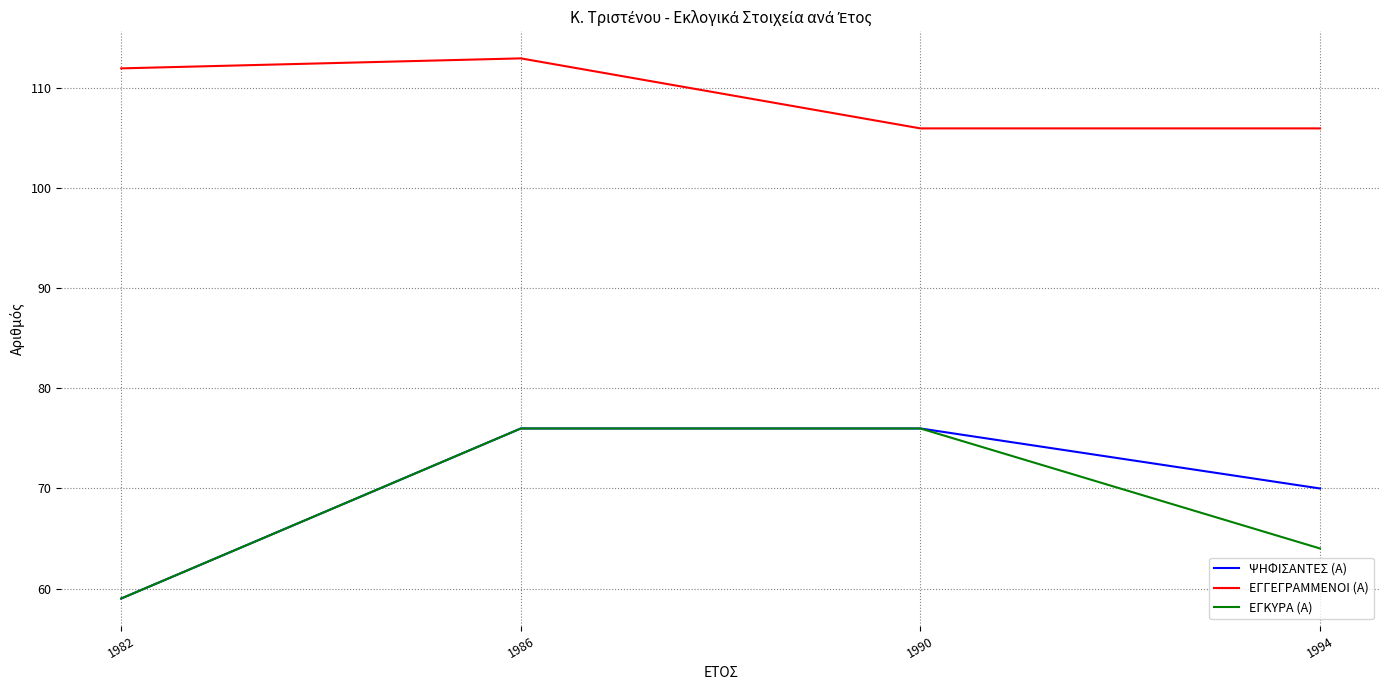

True or false: ΕΓΓΕΓΡΑΜΜΕΝΟΙ (Α) and ΕΓΚΥΡΑ (Α) cross at least once.

False